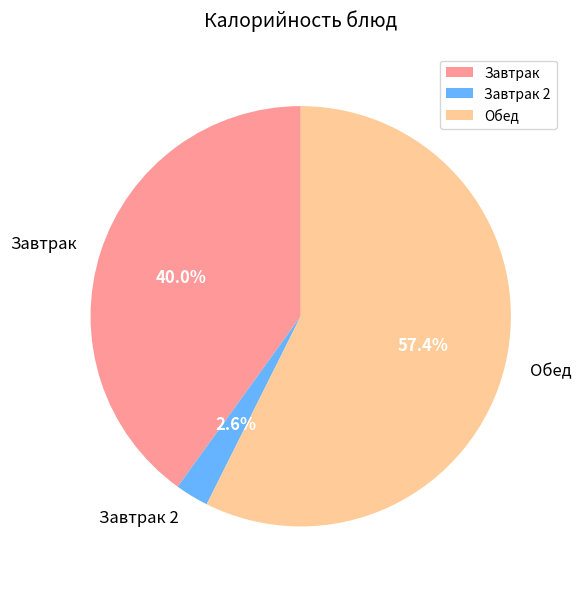

Is Обед the majority of the pie?

Yes